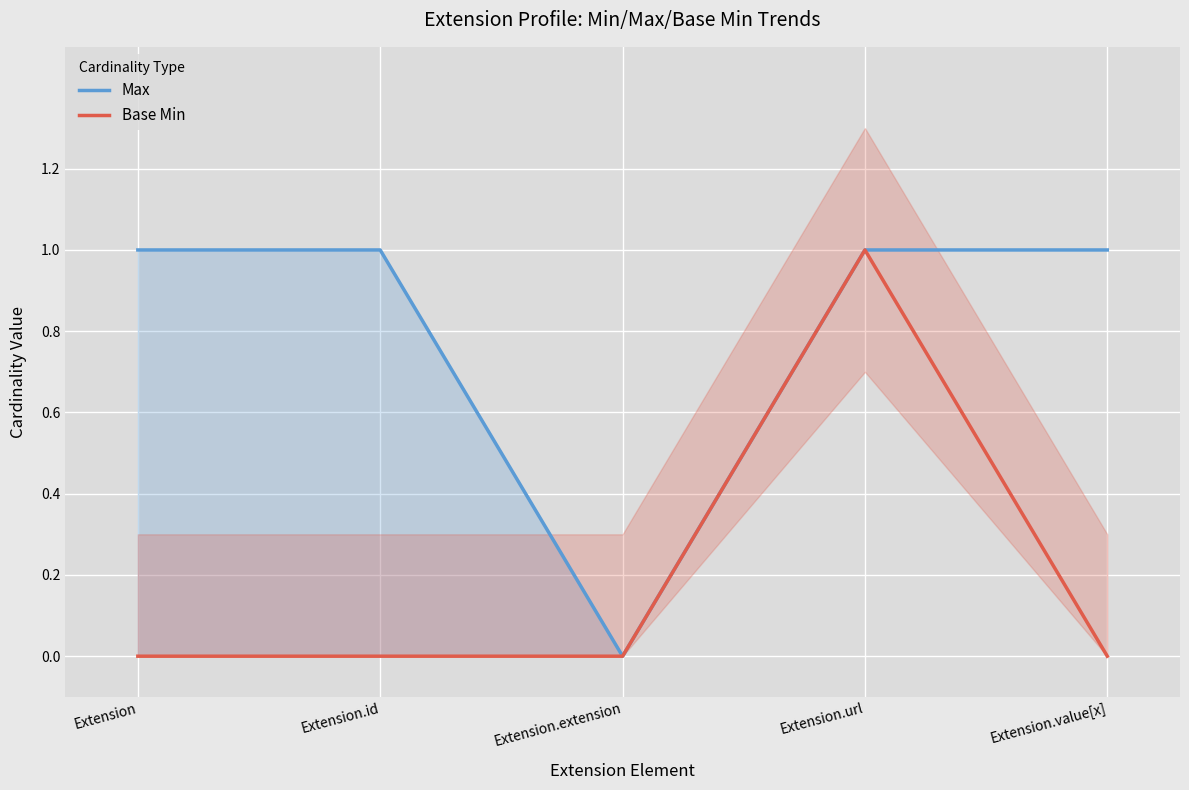

Reading right to left, list all the values displayed in this chart.

Max: 1	1	0	1	1
Base Min: 0	1	0	0	0